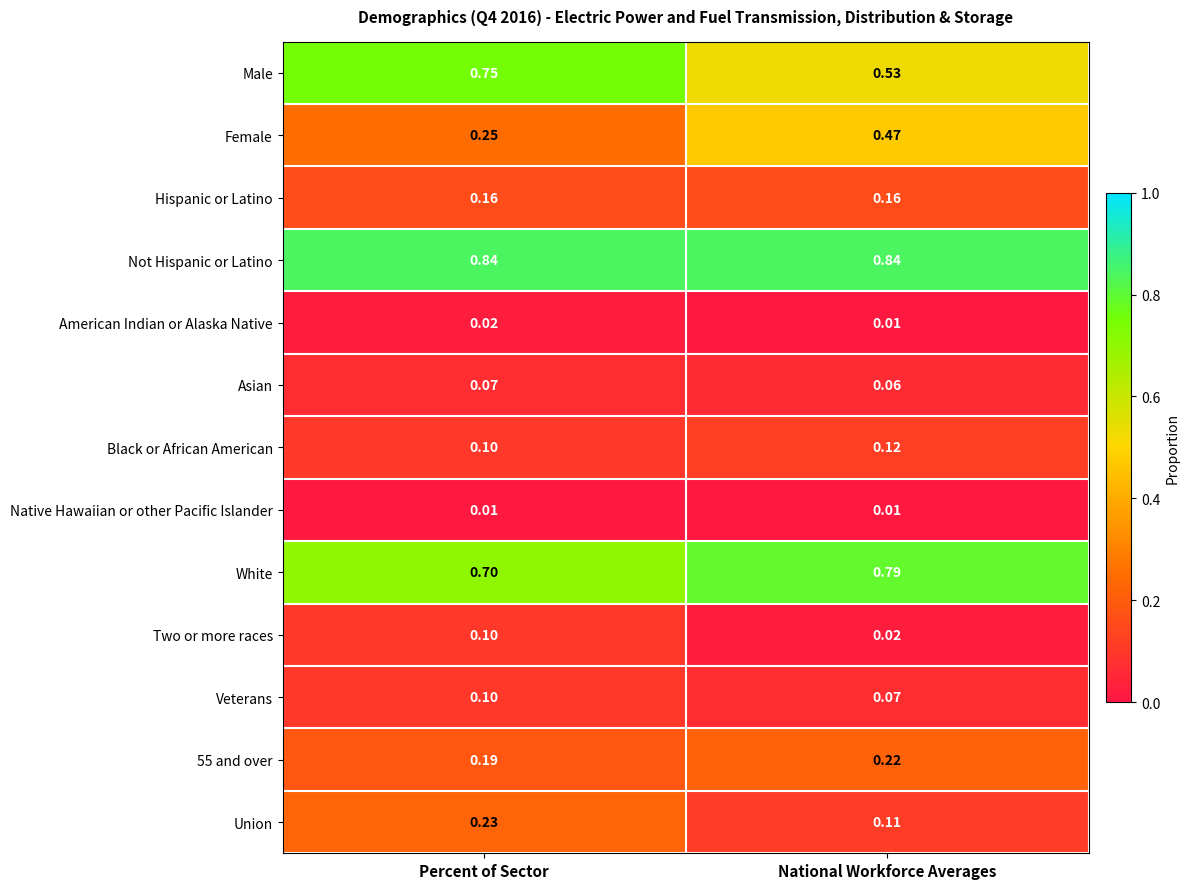

How many categories are shown in the chart?

2